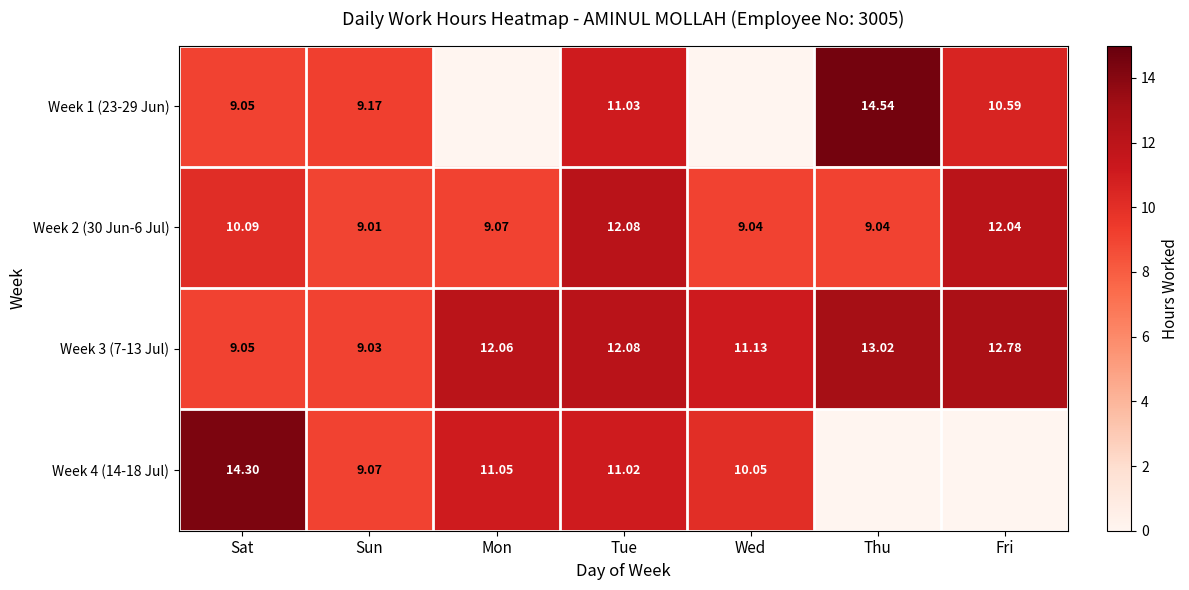

Is the value of Week 1 (23-29 Jun) at Fri greater than the value of Week 3 (7-13 Jul) at Tue?

No